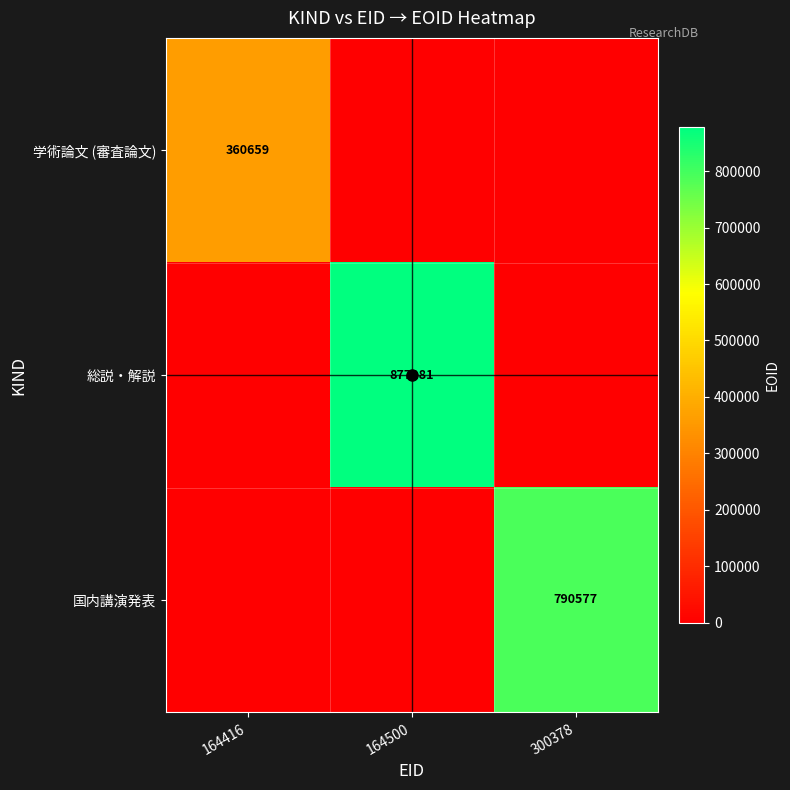

Rank the series by their average value, from highest to lowest.

総説・解説, 国内講演発表, 学術論文 (審査論文)